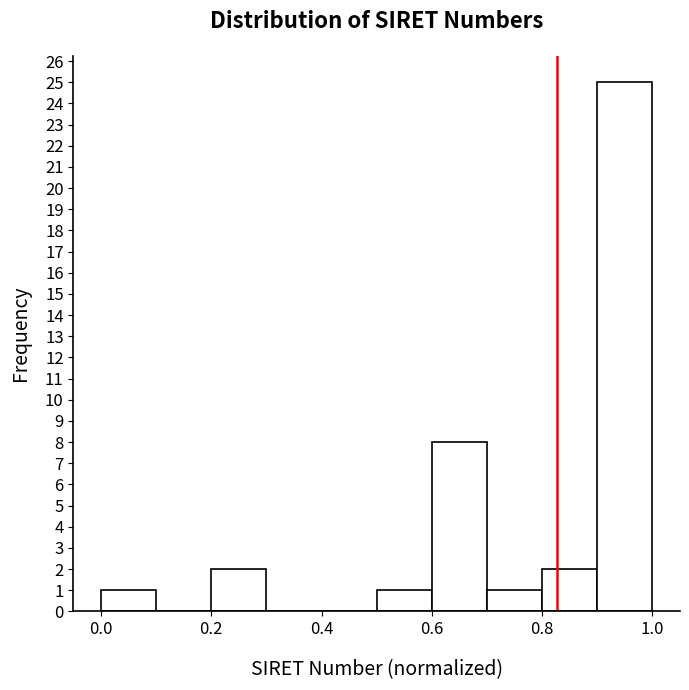

Reading left to right, transcribe this chart: for each bar, give the range it covers on the x-axis and its height. The values are not printed on the chart, so give them approximately, as read against the axis.

0.0 to 0.1: 1
0.1 to 0.2: 0
0.2 to 0.3: 2
0.3 to 0.4: 0
0.4 to 0.5: 0
0.5 to 0.6: 1
0.6 to 0.7: 8
0.7 to 0.8: 1
0.8 to 0.9: 2
0.9 to 1.0: 25